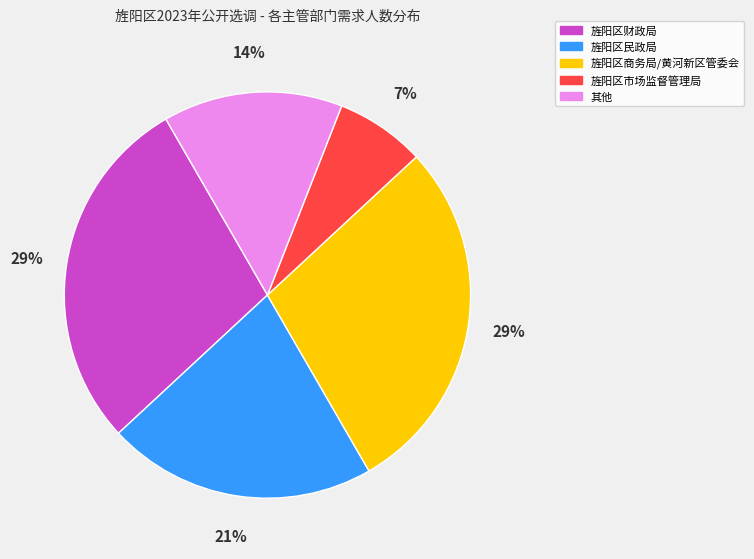

Is there any slice that represents more than half of the pie?

No